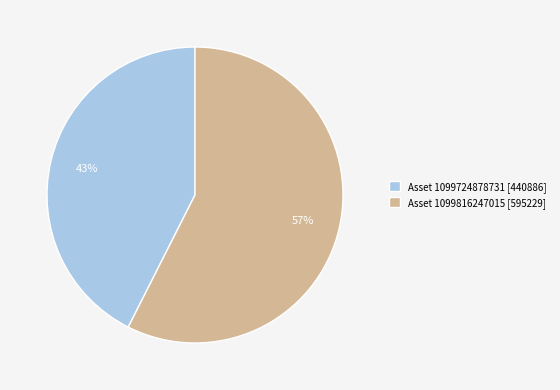

What is the majority slice?

Asset 1099816247015 [595229]